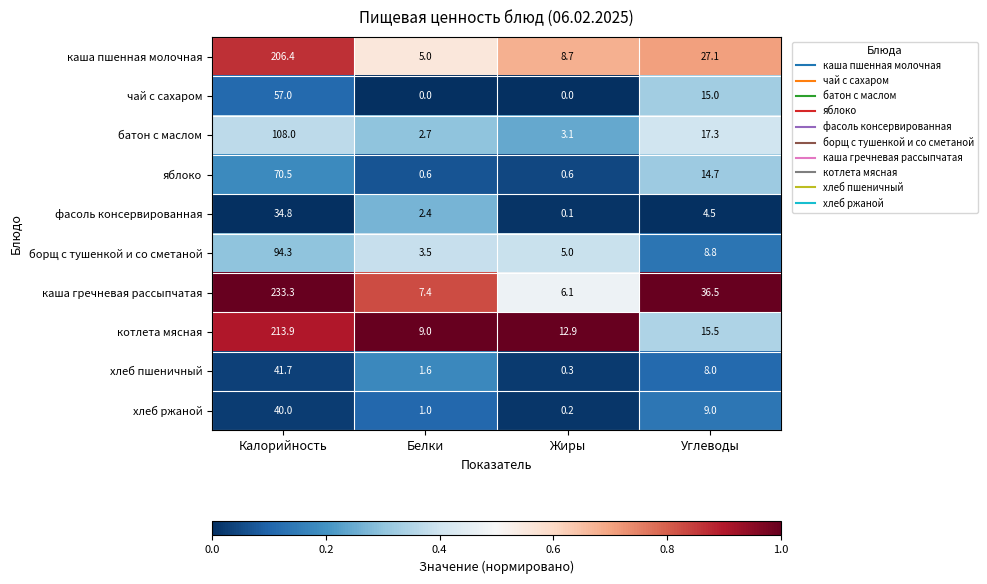

Is the value of каша пшенная молочная at Белки greater than the value of яблоко at Калорийность?

No